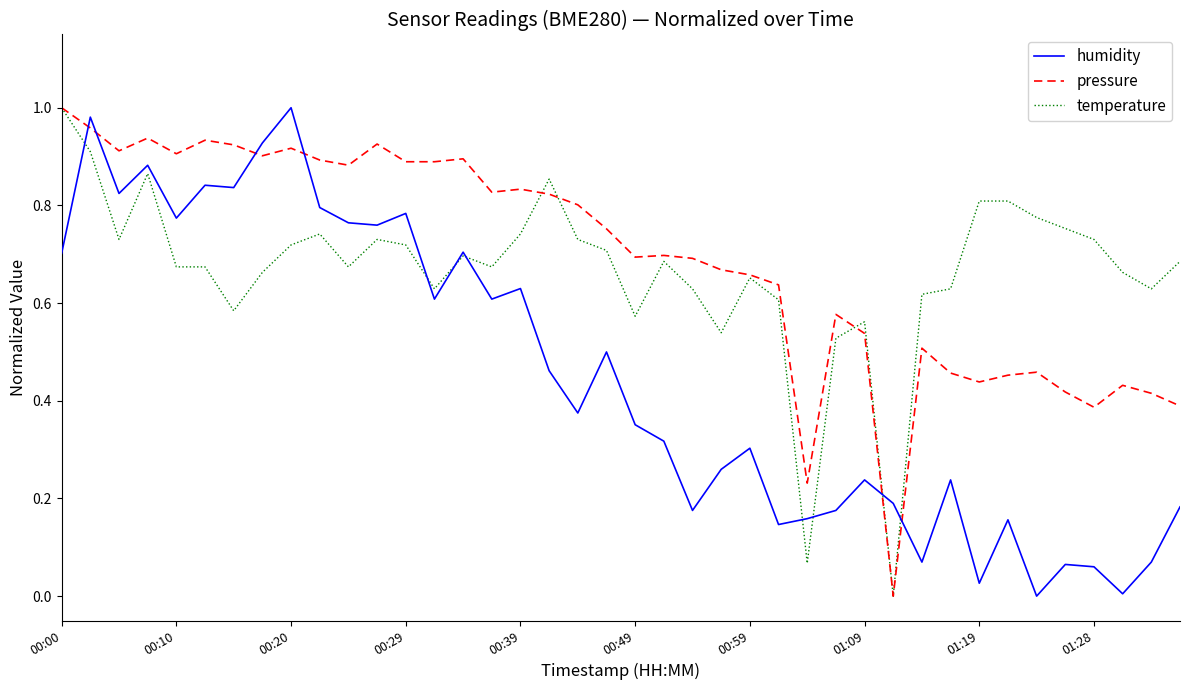

True or false: humidity and pressure cross at least once.

True